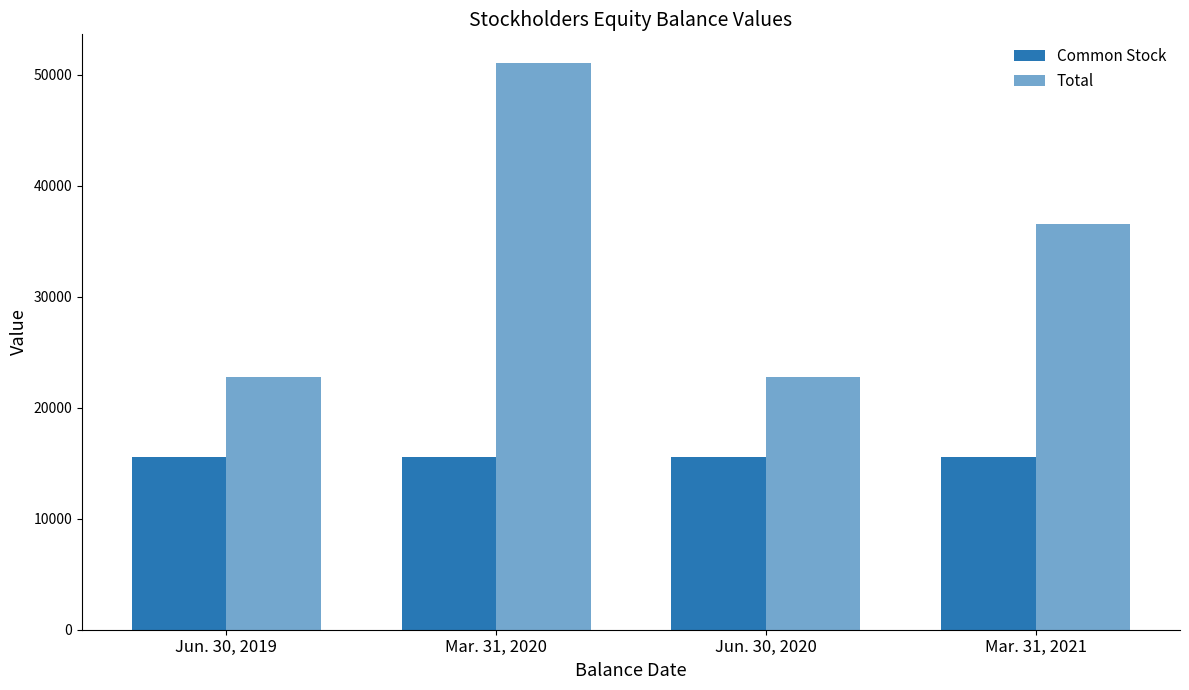

How many categories are shown in the chart?

4